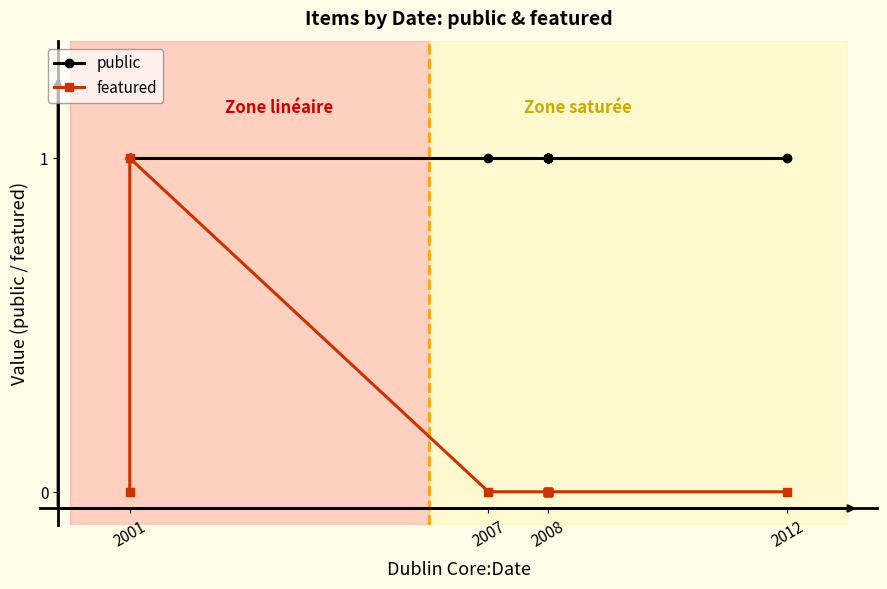

True or false: featured has a value of 0 at 2008.

True